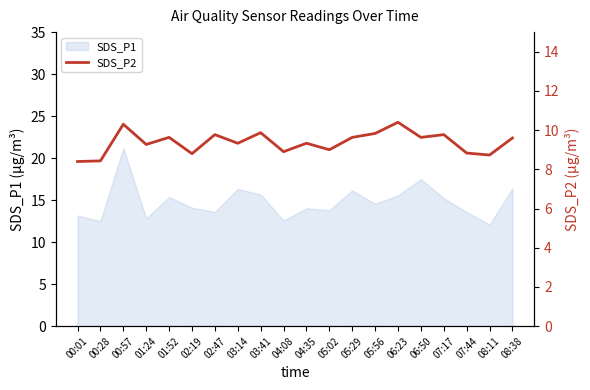

At which category does the data reach its first local peak?

00:57